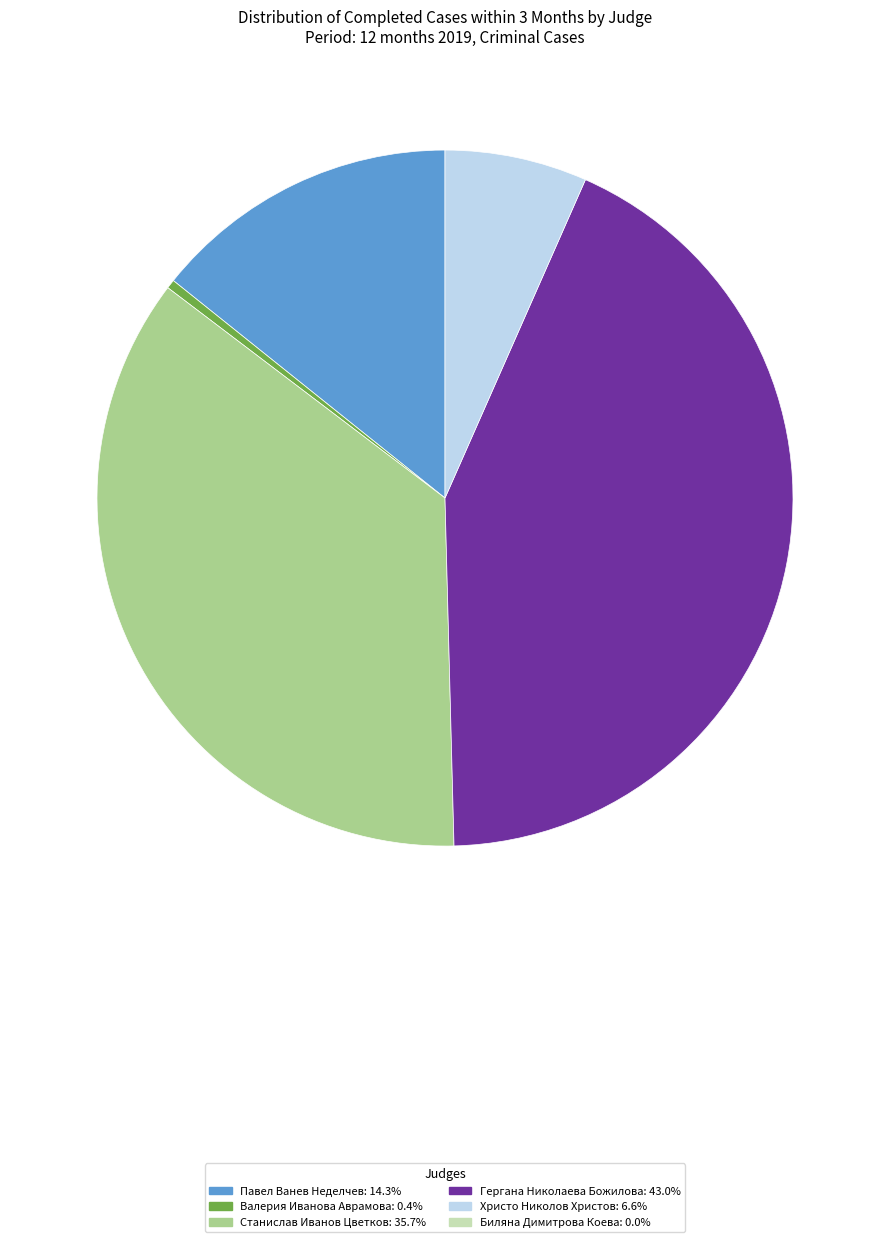

Is there any slice that represents more than half of the pie?

No